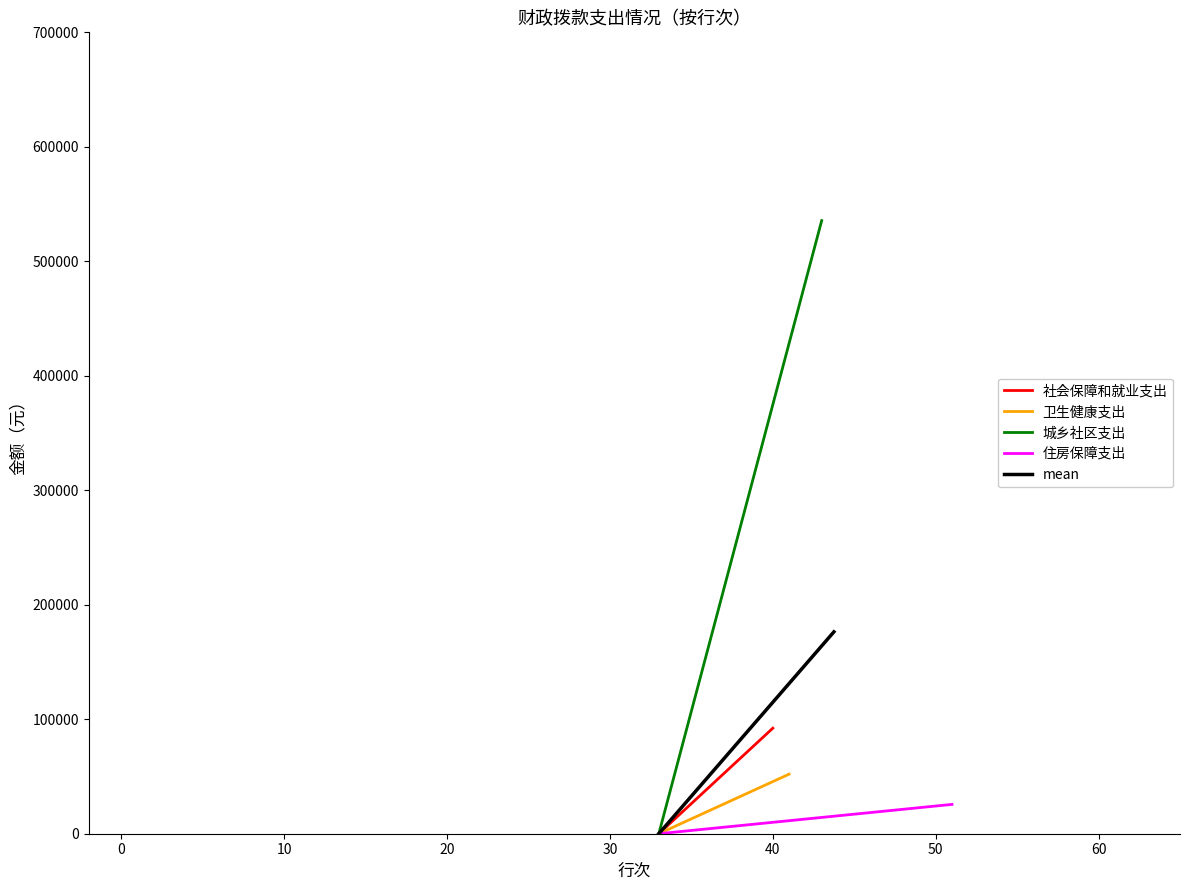

Reading right to left, list all the values displayed in this chart.

社会保障和就业支出: 92183.8	0.0
卫生健康支出: 52025.5	0.0
城乡社区支出: 535533.2	0.0
住房保障支出: 25617.0	0.0
mean: 176339.9	0.0